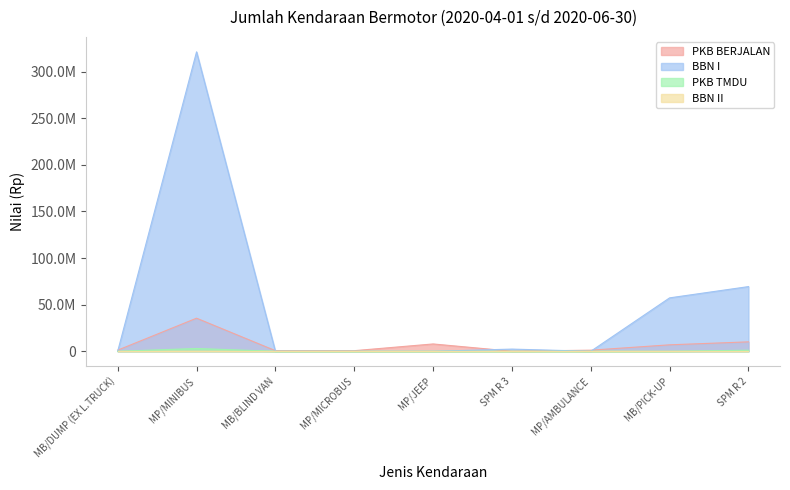

Reading left to right, what are all the values shown in this chart?

PKB BERJALAN: MB/DUMP (EX L.TRUCK)=1214850	MP/MINIBUS=35497833	MB/BLIND VAN=656425	MP/MICROBUS=651000	MP/JEEP=7864500	SPM R 3=78000	MP/AMBULANCE=1176000	MB/PICK-UP=6939404	SPM R 2=10117698
BBN I: MB/DUMP (EX L.TRUCK)=0	MP/MINIBUS=321150000	MB/BLIND VAN=0	MP/MICROBUS=0	MP/JEEP=0	SPM R 3=2340000	MP/AMBULANCE=0	MB/PICK-UP=57300000	SPM R 2=69382500
PKB TMDU: MB/DUMP (EX L.TRUCK)=0	MP/MINIBUS=3001936	MB/BLIND VAN=0	MP/MICROBUS=0	MP/JEEP=0	SPM R 3=0	MP/AMBULANCE=0	MB/PICK-UP=0	SPM R 2=1159343